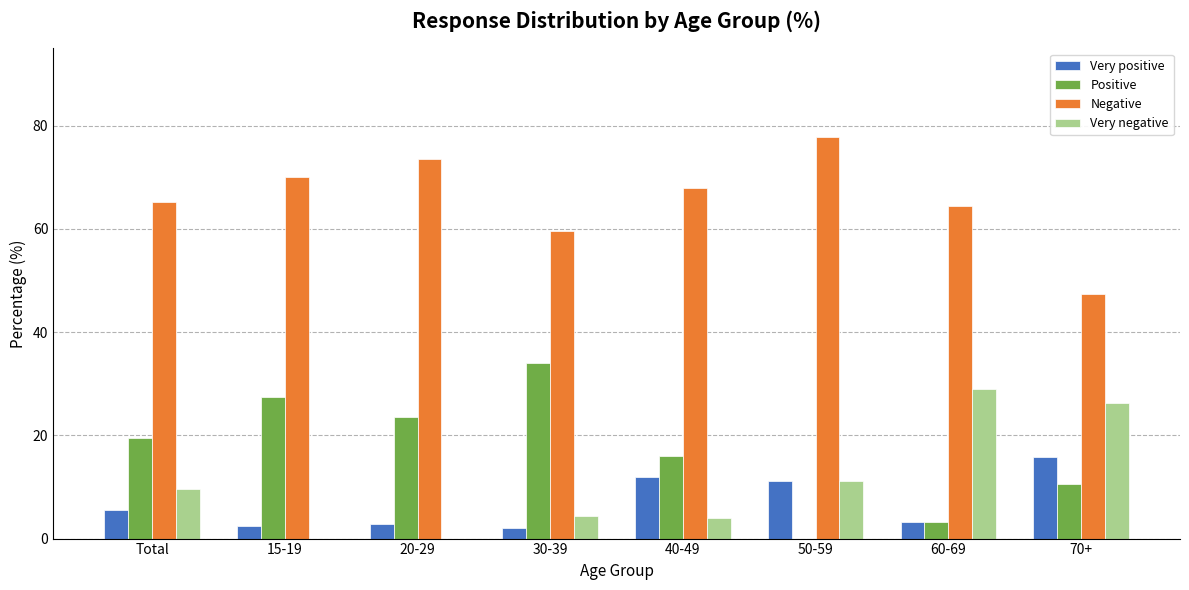

The value of Positive at 20-29 is 23.5. True or false?

True